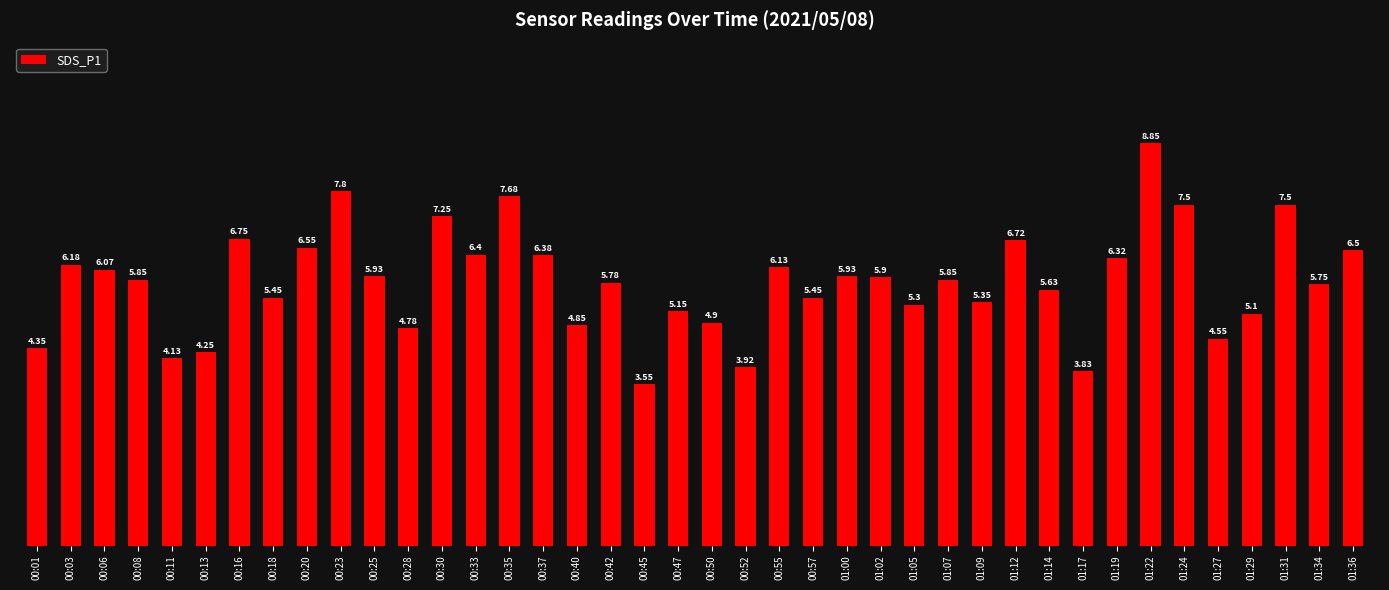

Between 00:25 and 01:07, which is larger?

00:25